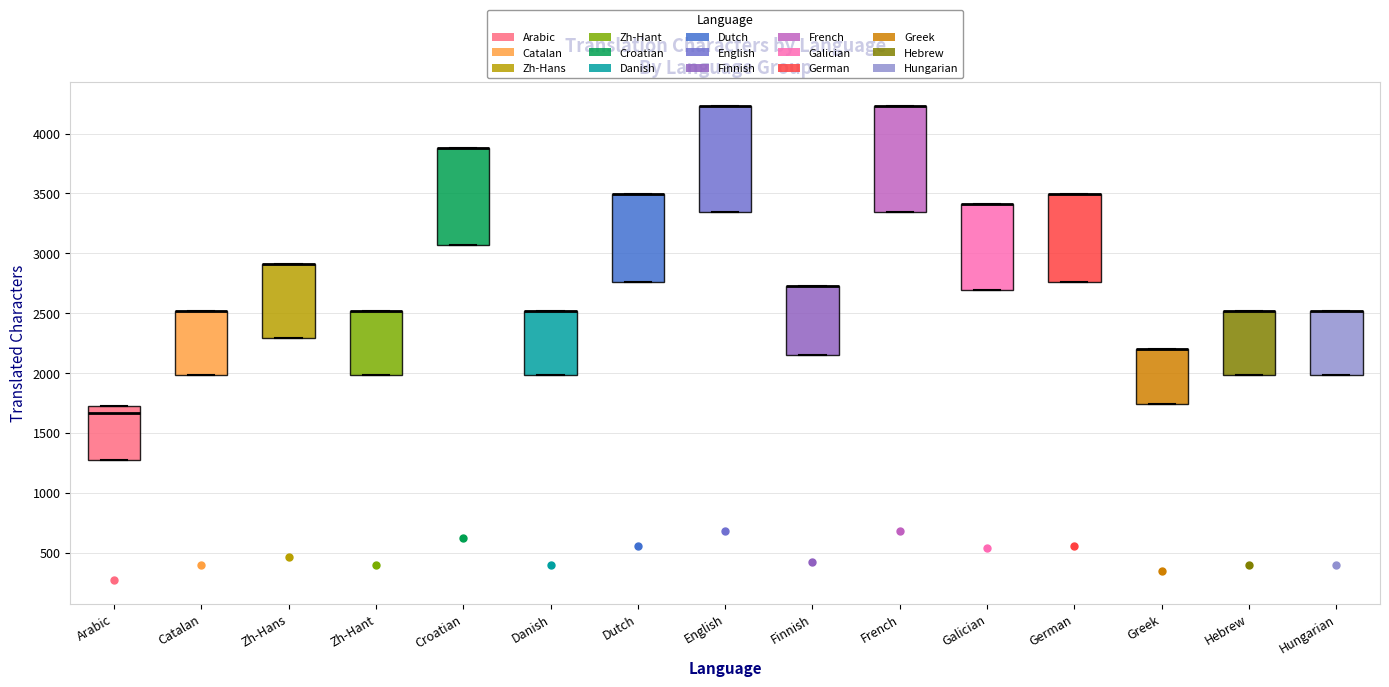

Reading left to right, read every box against the y-axis: the position of its median line, the range the box covers, and the ends of its whiskers. The values are not printed on the chart, so give them approximately, as read against the axis.

Arabic: median 1650, box 1300 to 1750, whiskers 1300 to 1750
Catalan: median 2500 (drawn on the box's upper edge), box 2000 to 2500, whiskers 2000 to 2500
Zh-Hans: median 2900 (drawn on the box's upper edge), box 2300 to 2900, whiskers 2300 to 2900
Zh-Hant: median 2500 (drawn on the box's upper edge), box 2000 to 2500, whiskers 2000 to 2500
Croatian: median 3900 (drawn on the box's upper edge), box 3050 to 3900, whiskers 3050 to 3900
Danish: median 2500 (drawn on the box's upper edge), box 2000 to 2500, whiskers 2000 to 2500
Dutch: median 3500 (drawn on the box's upper edge), box 2750 to 3500, whiskers 2750 to 3500
English: median 4250 (drawn on the box's upper edge), box 3350 to 4250, whiskers 3350 to 4250
Finnish: median 2750 (drawn on the box's upper edge), box 2150 to 2750, whiskers 2150 to 2750
French: median 4250 (drawn on the box's upper edge), box 3350 to 4250, whiskers 3350 to 4250
Galician: median 3400 (drawn on the box's upper edge), box 2700 to 3400, whiskers 2700 to 3400
German: median 3500 (drawn on the box's upper edge), box 2750 to 3500, whiskers 2750 to 3500
Greek: median 2200 (drawn on the box's upper edge), box 1750 to 2200, whiskers 1750 to 2200
Hebrew: median 2500 (drawn on the box's upper edge), box 2000 to 2500, whiskers 2000 to 2500
Hungarian: median 2500 (drawn on the box's upper edge), box 2000 to 2500, whiskers 2000 to 2500